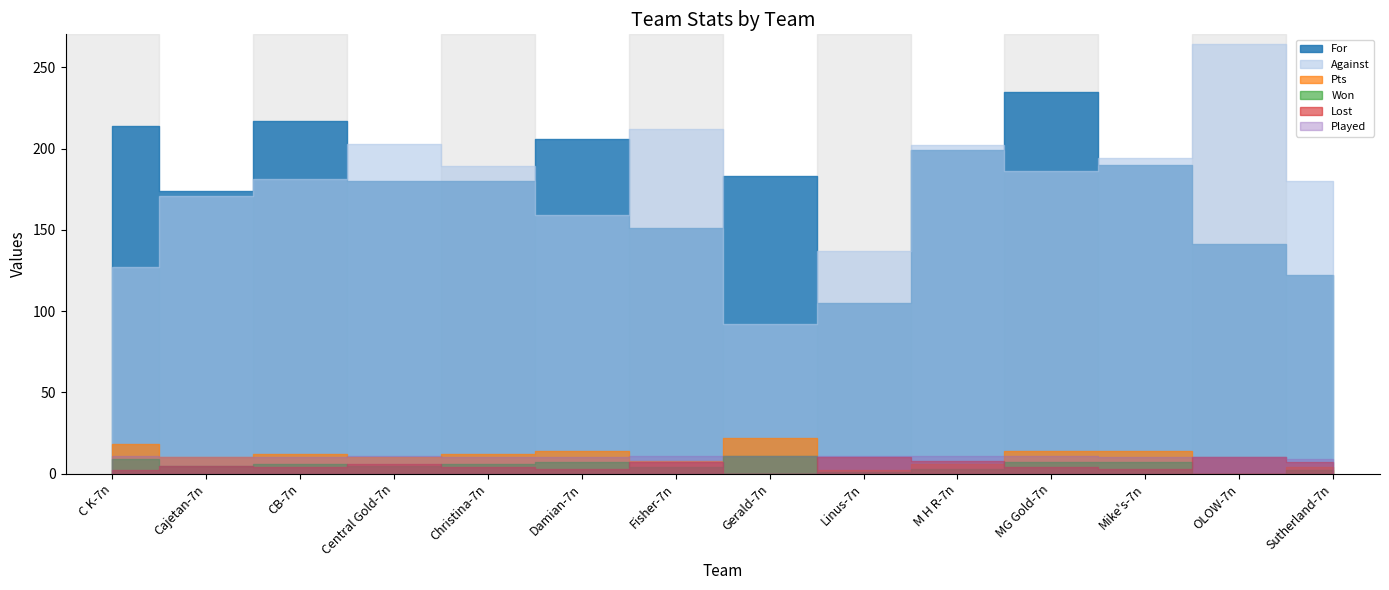

At which label does Played reach its peak?

C K-7n